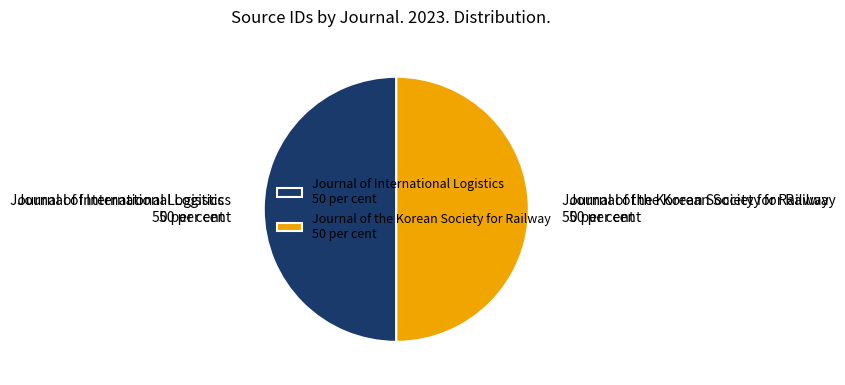

True or false: Journal of International Logistics 50 per cent accounts for 55% of the total.

False